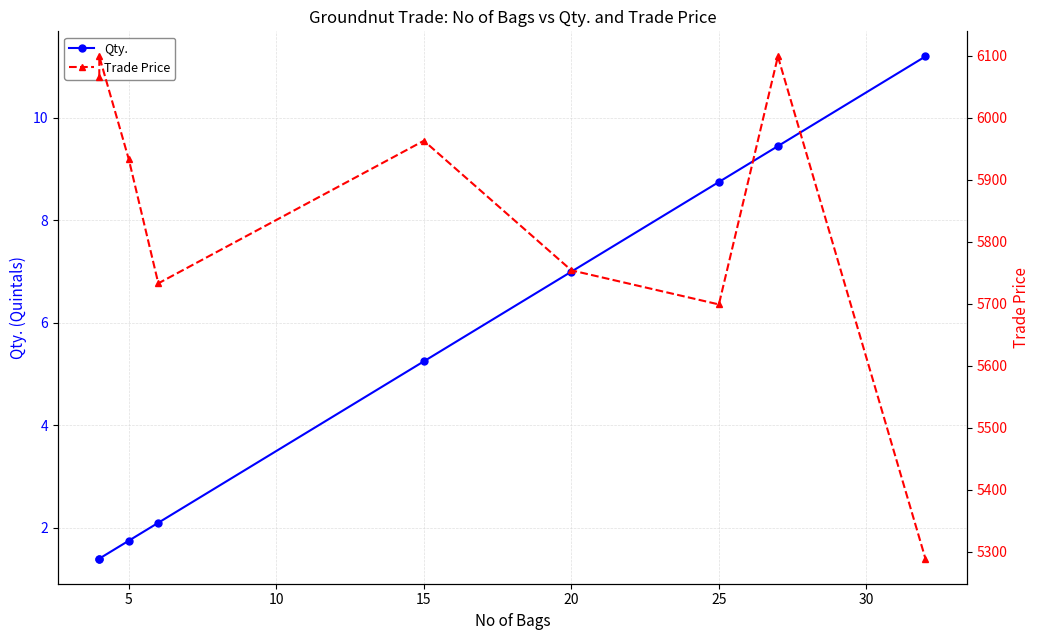

True or false: Trade Price and Qty. cross at least once.

False